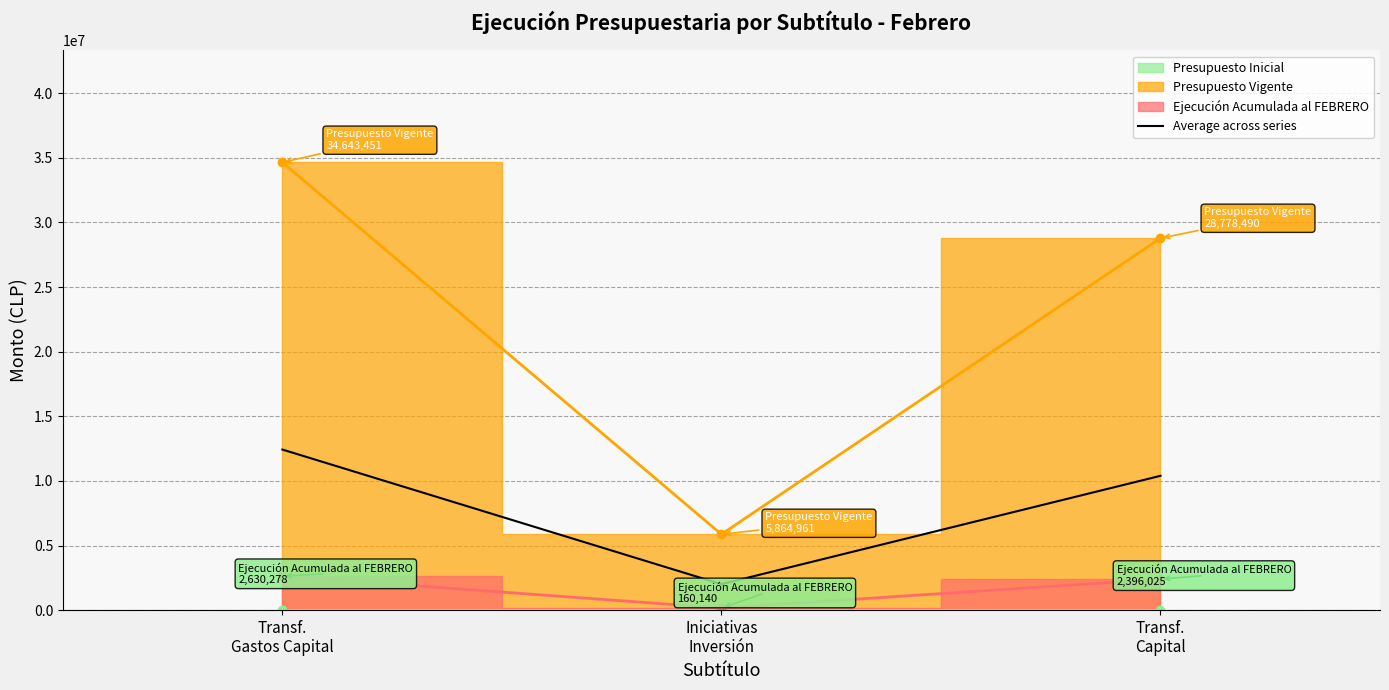

List the labels in order of value, largest first.

Transf.
Gastos Capital, Transf.
Capital, Iniciativas
Inversión